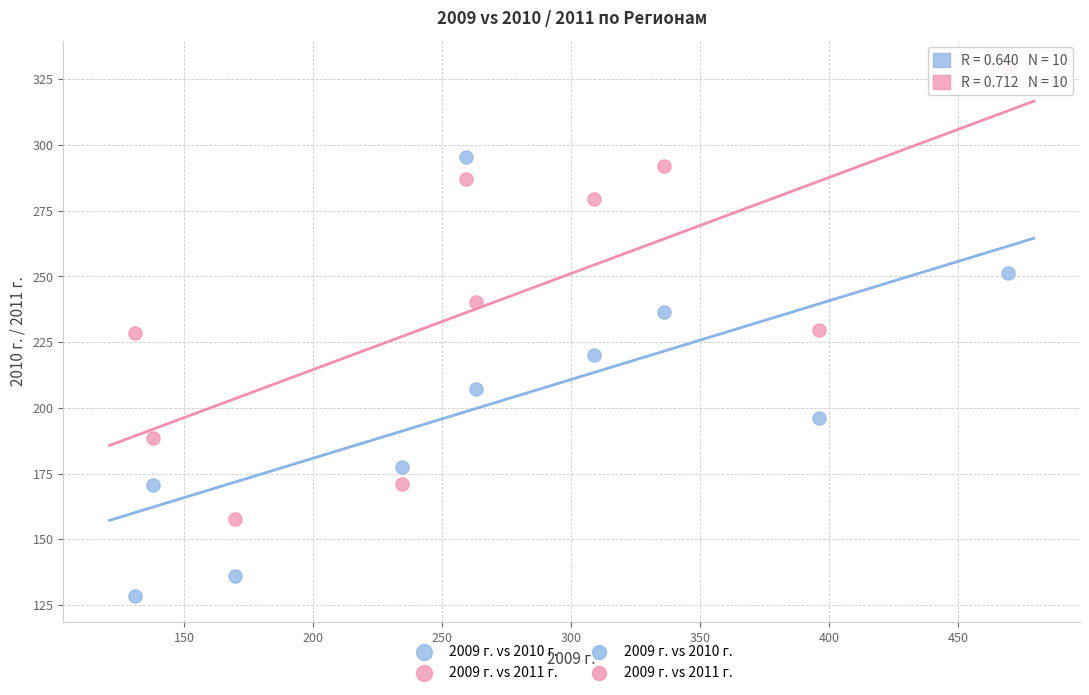

Across all data points, what is the range of Y values (max minus min)?

201.2